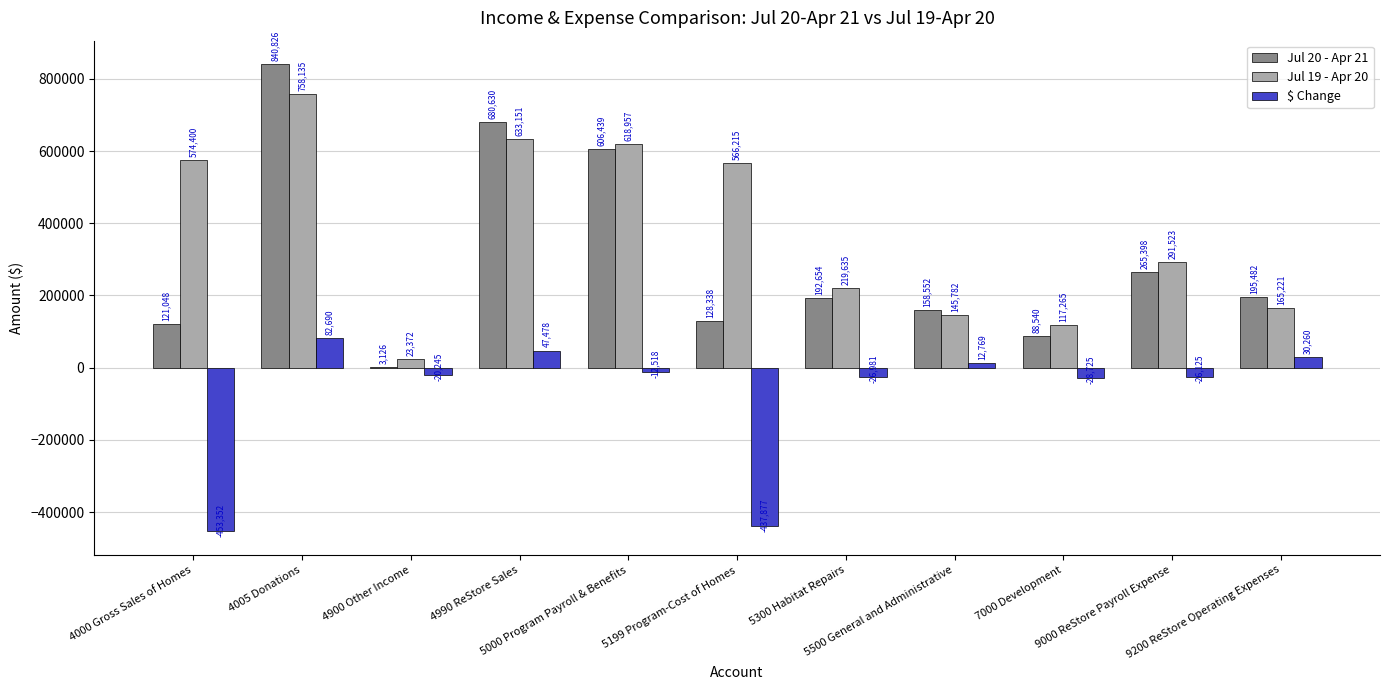

How many series are shown in this chart?

3